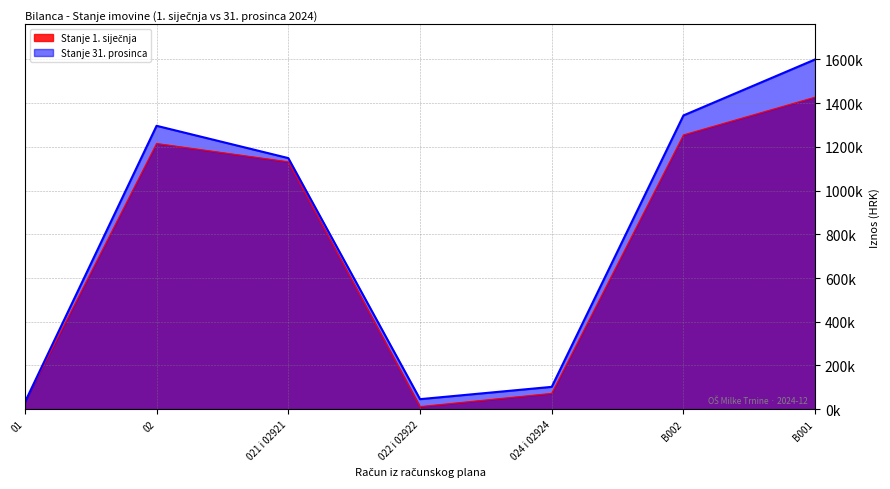

Which series changed the most between 02 and B002?

Stanje 31. prosinca